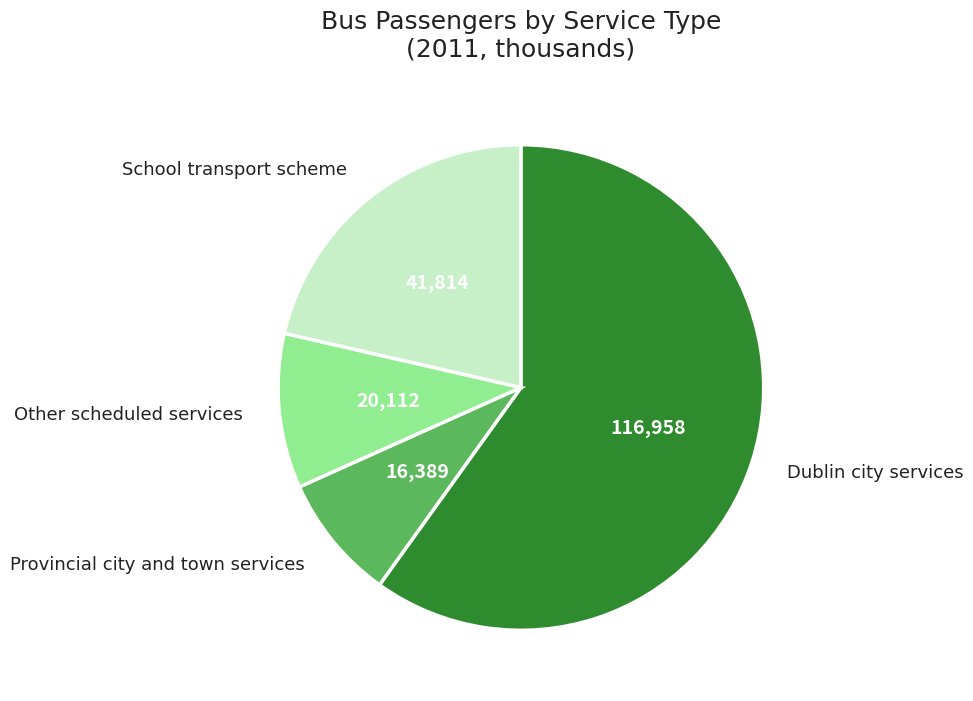

Is there any slice that represents more than half of the pie?

Yes